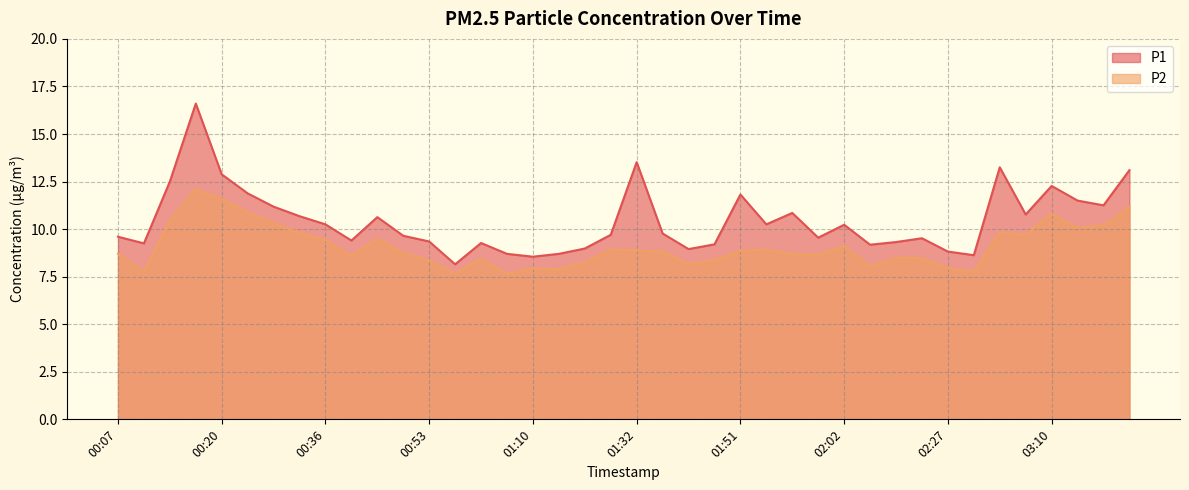

What are all the series names shown in the legend?

P1, P2